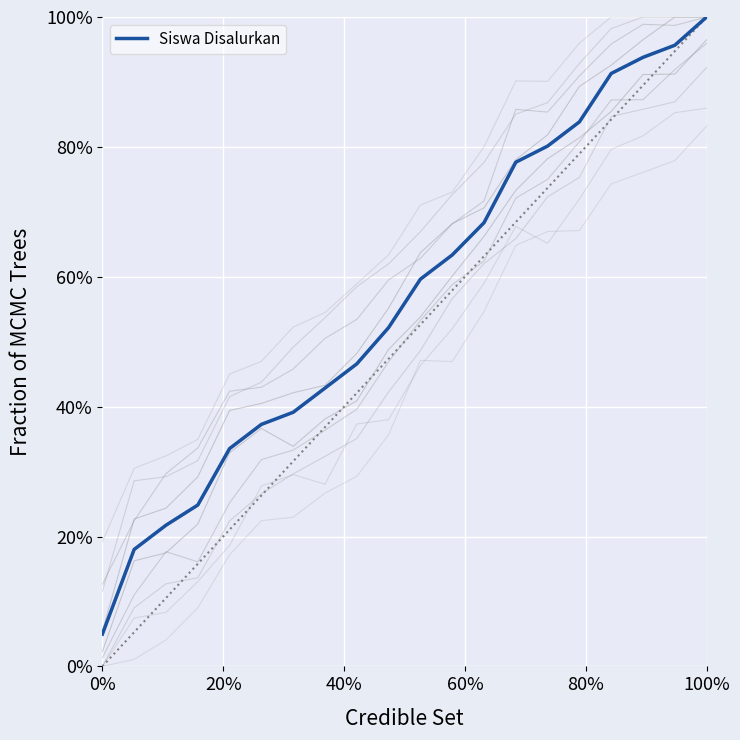

What is the change in value from 7 to 14?

+0.4